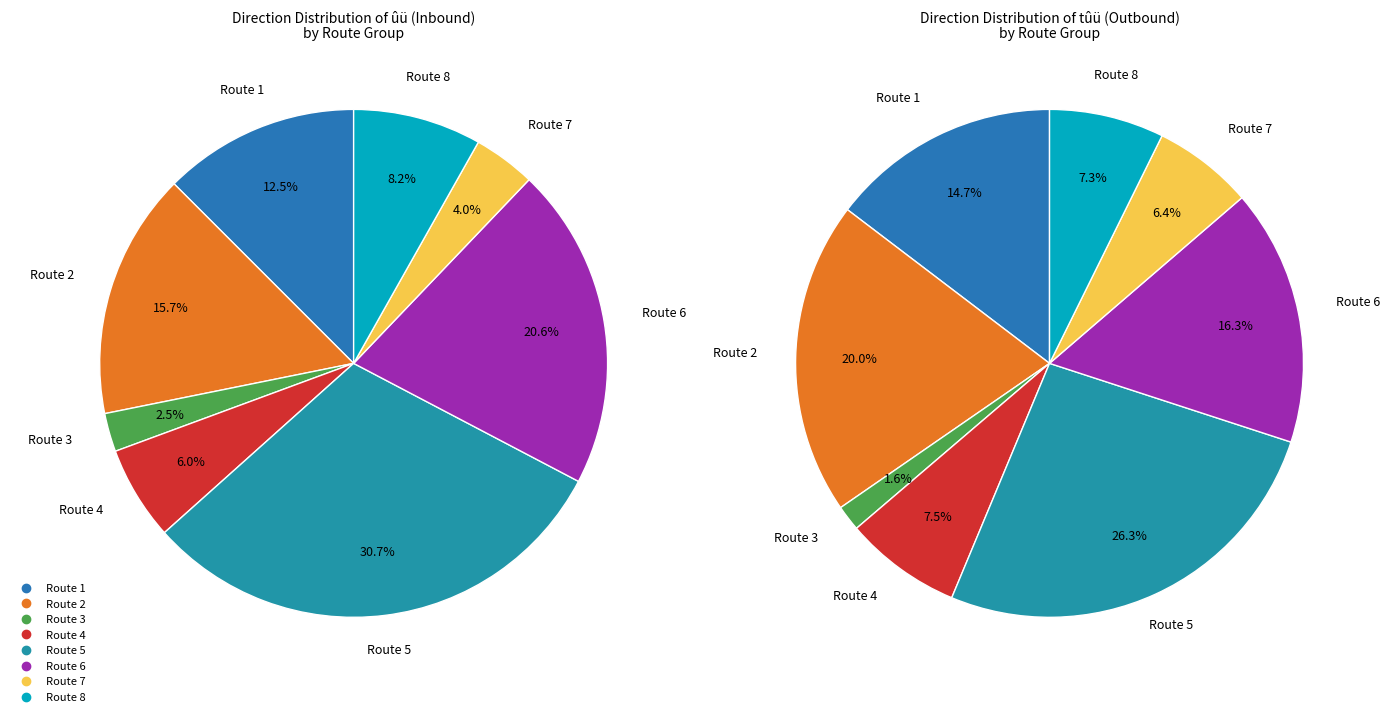

To the nearest percent, what is the average slice percentage?

12%